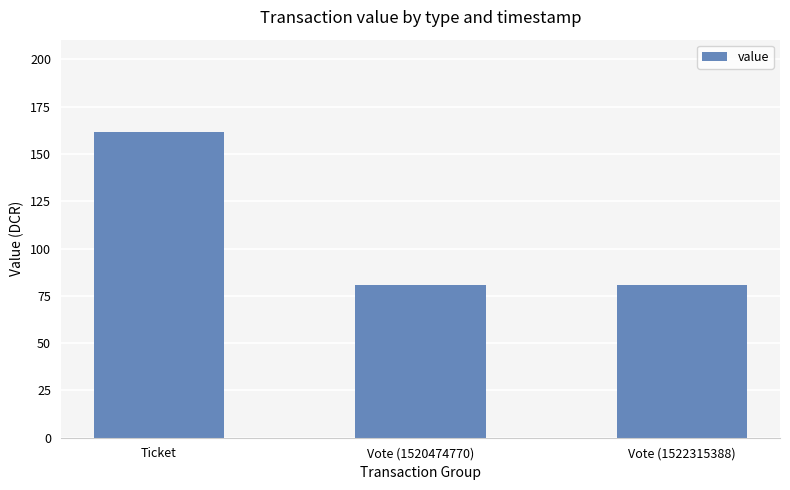

Reading left to right, list all the values displayed in this chart.

161.8	80.9	80.9